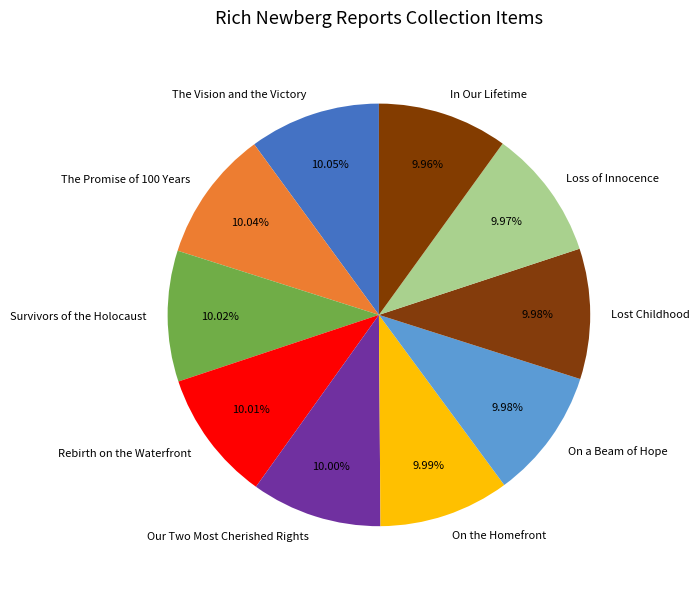

To the nearest percent, what percentage of the pie is The Promise of 100 Years?

10%